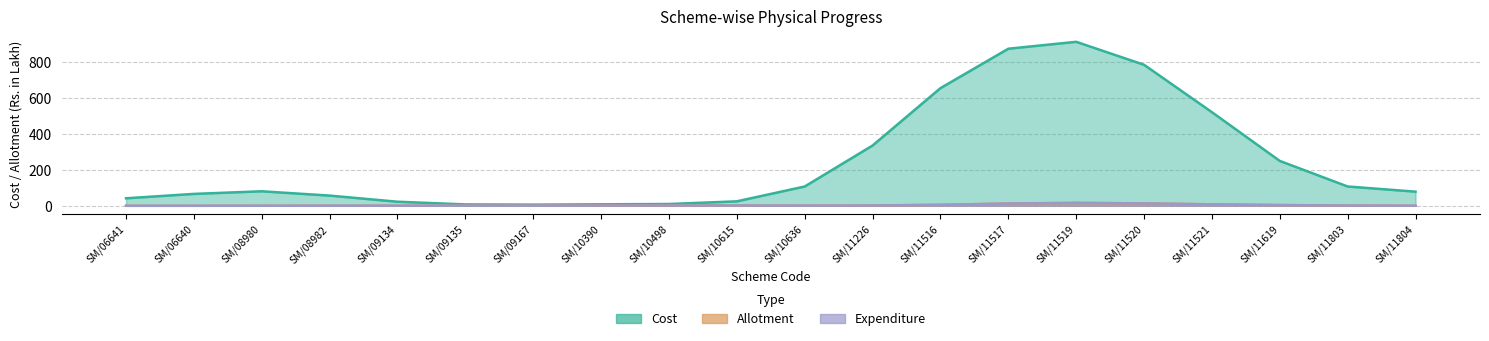

True or false: Expenditure and Allotment intersect in this chart.

False